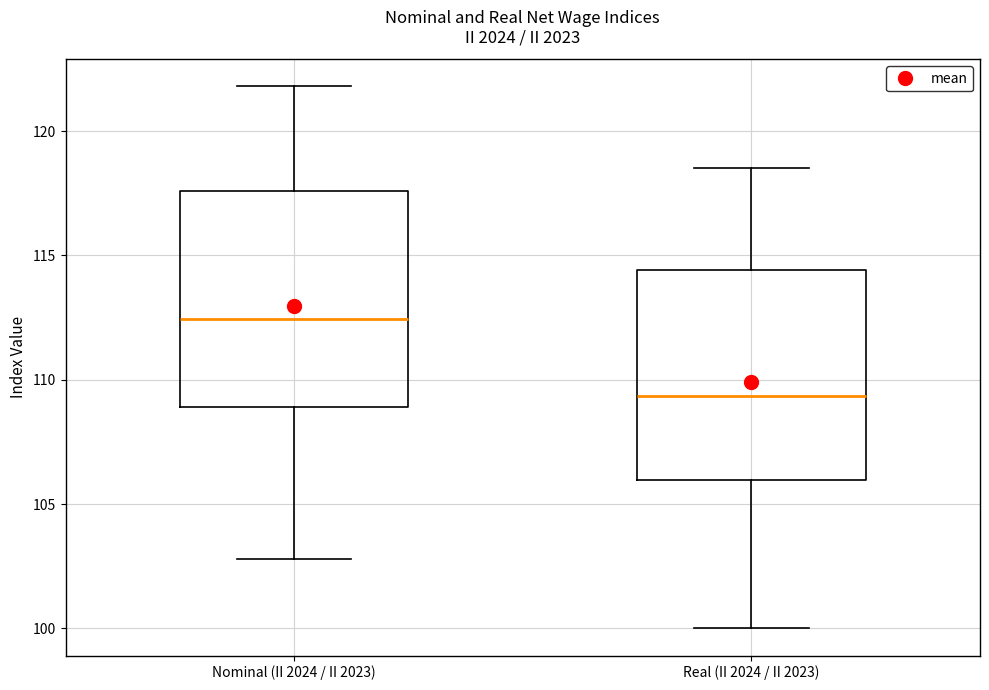

Reading left to right, read every box against the y-axis: the position of its median line, the range the box covers, and the ends of its whiskers. The values are not printed on the chart, so give them approximately, as read against the axis.

Nominal (II 2024 / II 2023): median 112.5, box 109.0 to 117.5, whiskers 103.0 to 122.0
Real (II 2024 / II 2023): median 109.5, box 106.0 to 114.5, whiskers 100.0 to 118.5